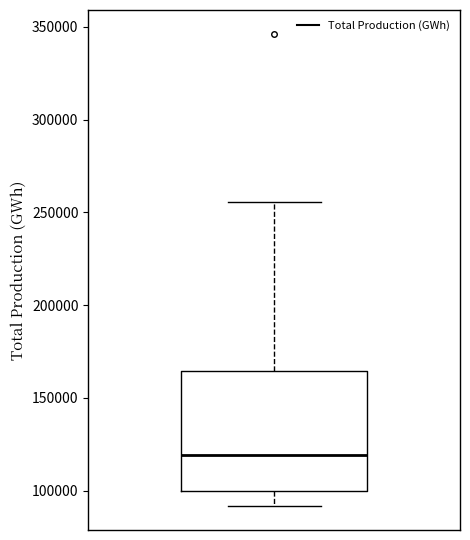

Where does the lower whisker of the box end on the y-axis? The values are not printed on the chart, so give them approximately, as read against the axis.

90000